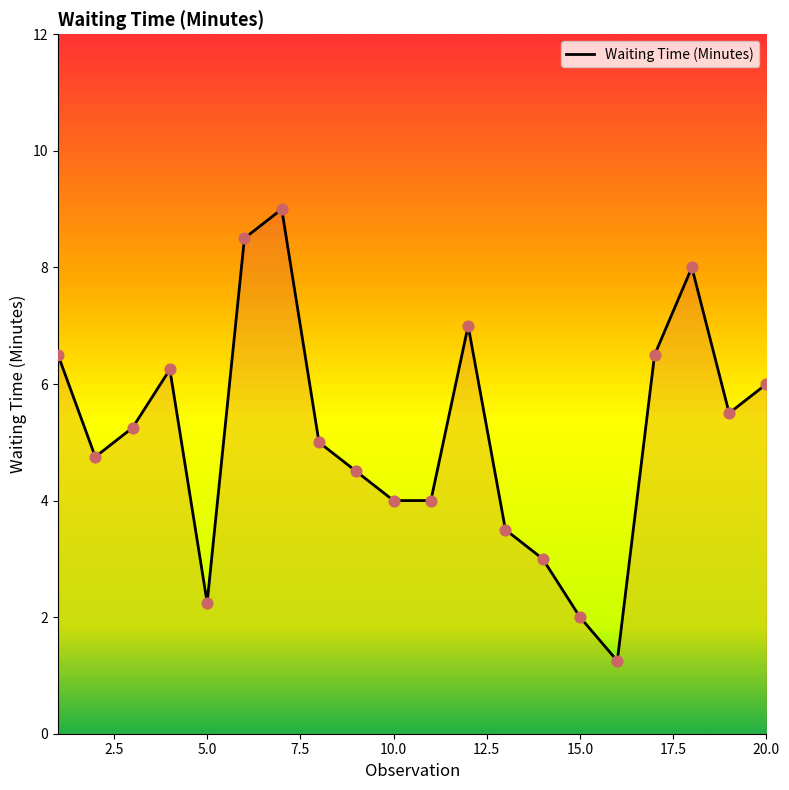

What is the greatest value displayed?

9.0